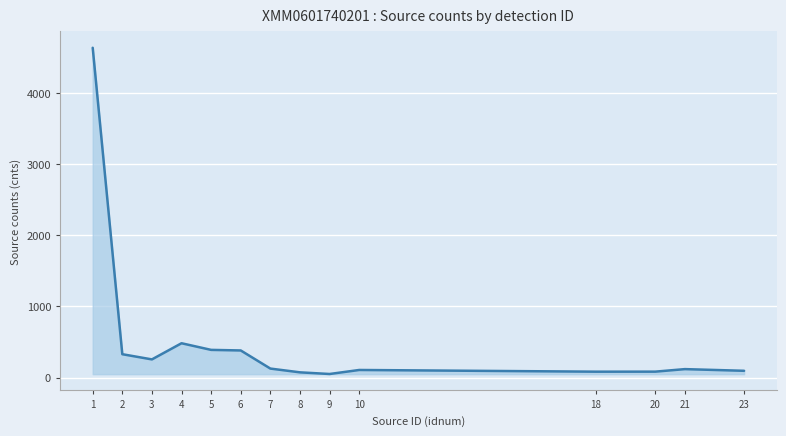

Does the chart have visible grid lines?

Yes